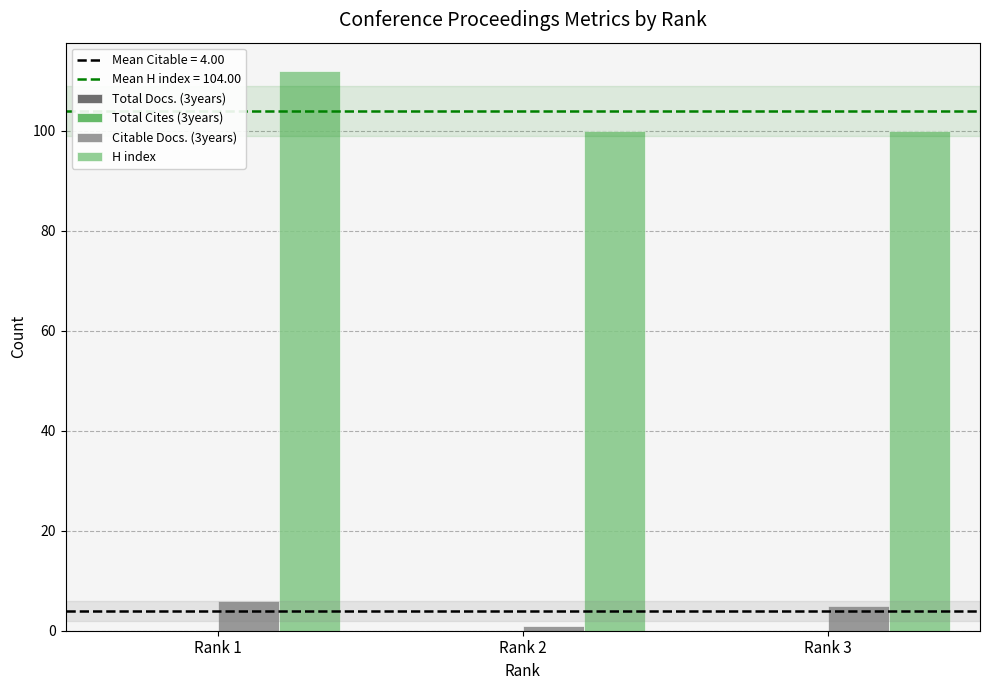

What is the lowest value of the H index series?

100